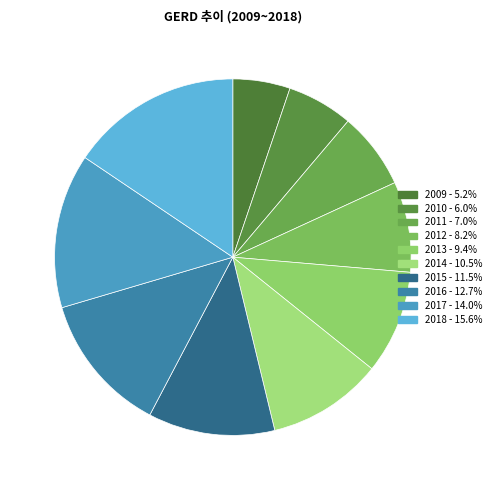

Which slice is the smallest?

2009